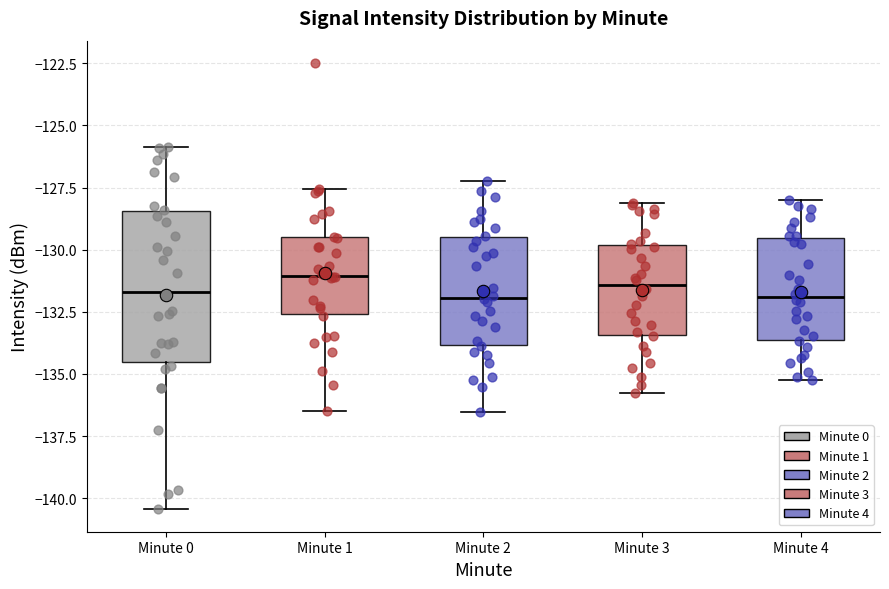

Reading left to right, transcribe this box plot: for each box, give where its median line is, the range the box spans, and where its two whiskers end, as read against the y-axis. The values are not printed on the chart, so give them approximately, as read against the axis.

Minute 0: median -131.5, box -134.5 to -128.5, whiskers -140.5 to -126.0
Minute 1: median -131.0, box -132.5 to -129.5, whiskers -136.5 to -127.5
Minute 2: median -132.0, box -134.0 to -129.5, whiskers -136.5 to -127.0
Minute 3: median -131.5, box -133.5 to -130.0, whiskers -136.0 to -128.0
Minute 4: median -132.0, box -133.5 to -129.5, whiskers -135.0 to -128.0